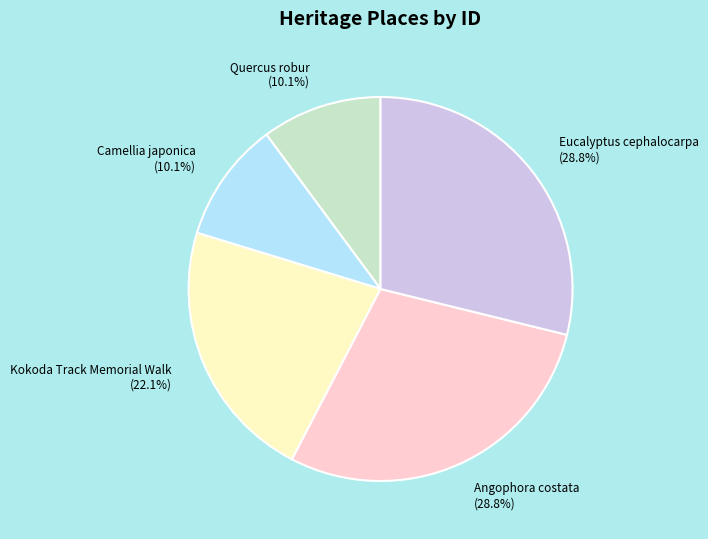

Approximately how many times larger is the value at Camellia japonica compared to Eucalyptus cephalocarpa?

0.4